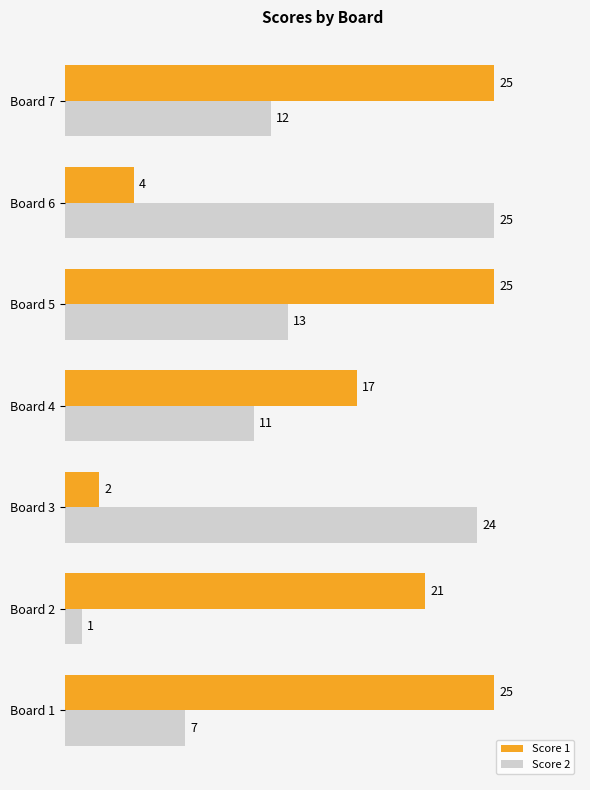

Between Board 6 and Board 7, which series saw the biggest shift?

Score 1